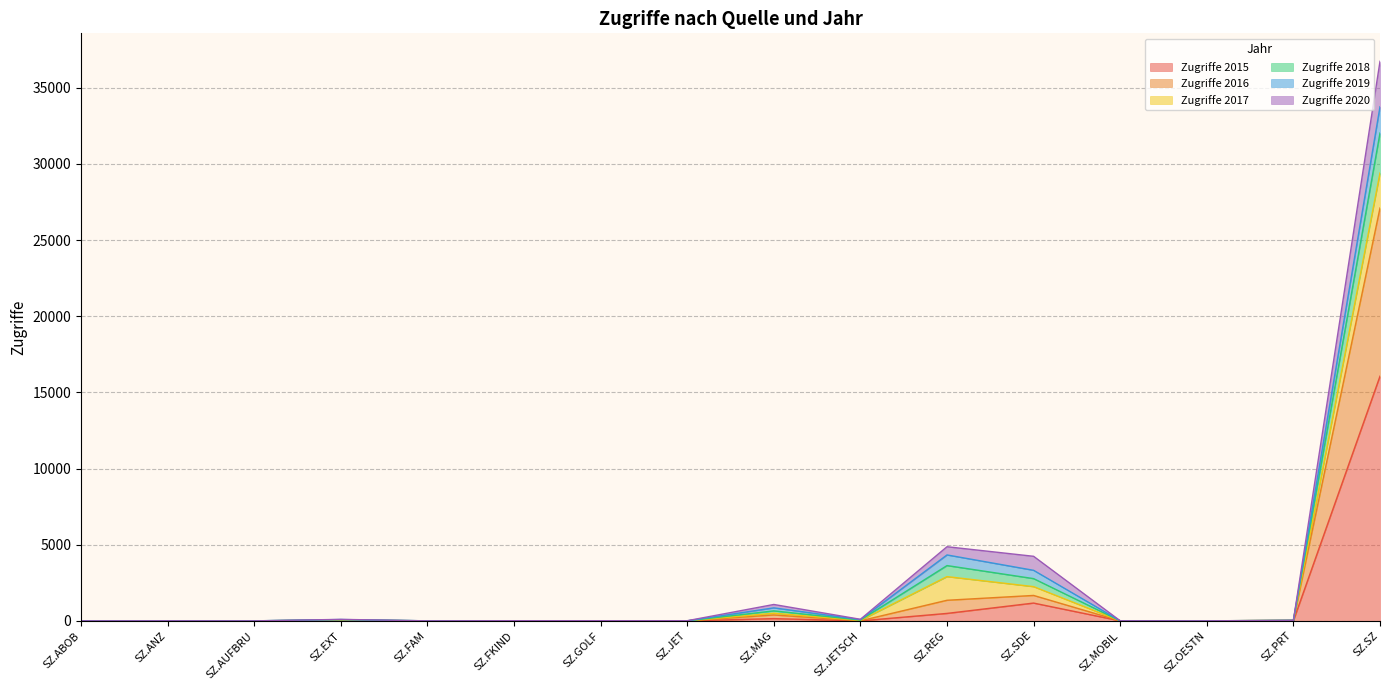

How many interior local valleys does the Zugriffe 2018 series have?

4